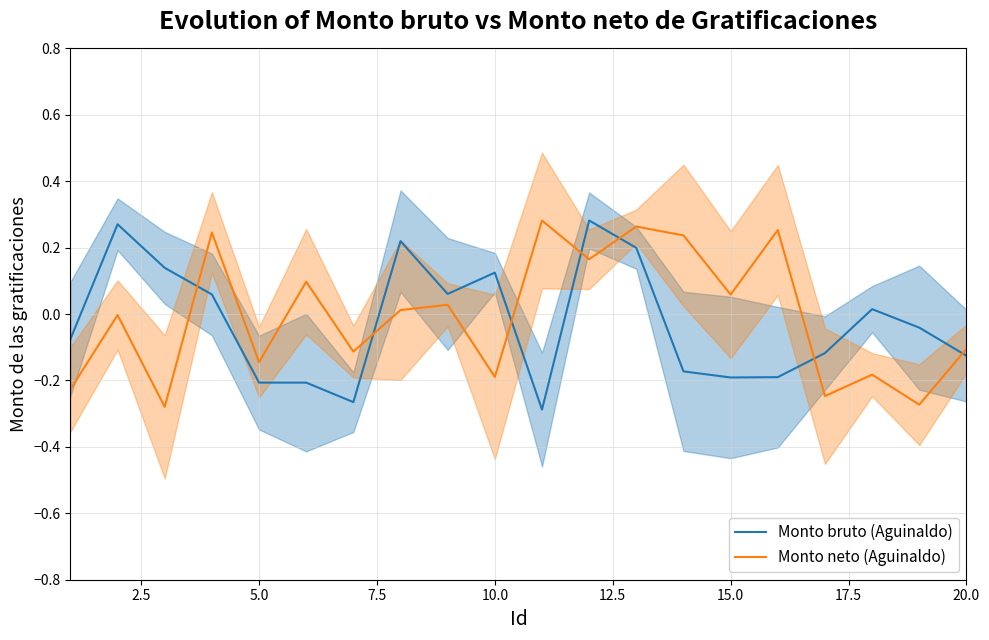

What is the spread (max minus min) of values at 15.0?

0.2